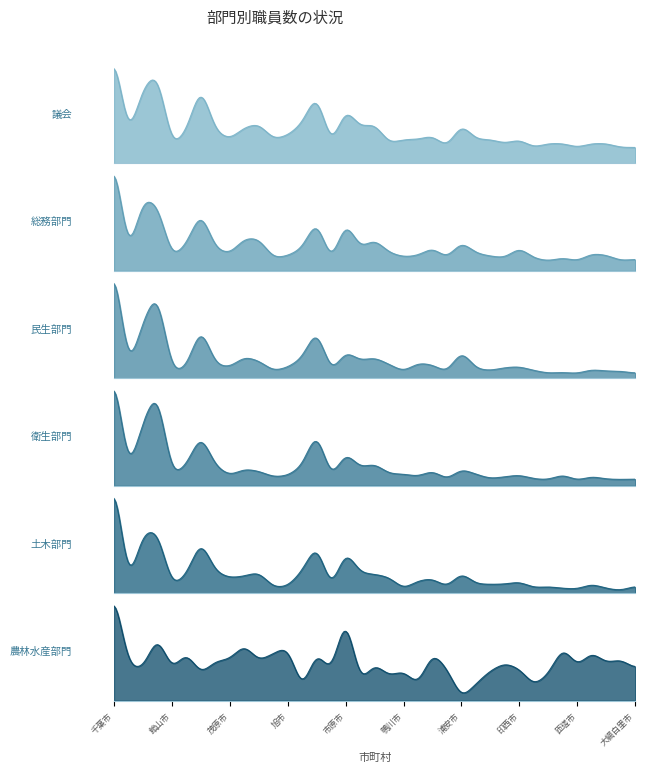

True or false: 総務部門 has a value of 91 at 白井市.

True